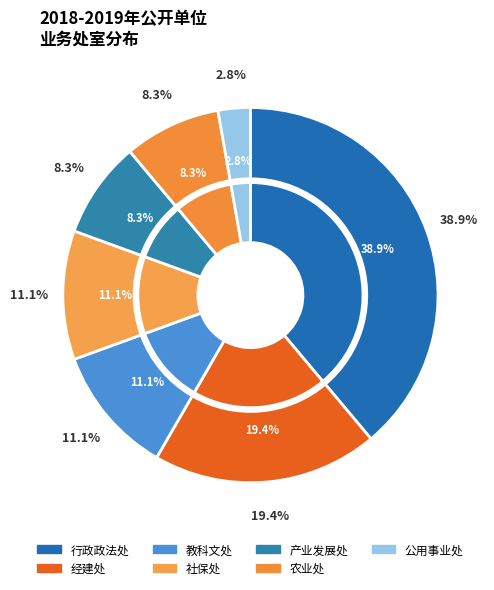

Which category has the smallest portion of the pie?

公用事业处